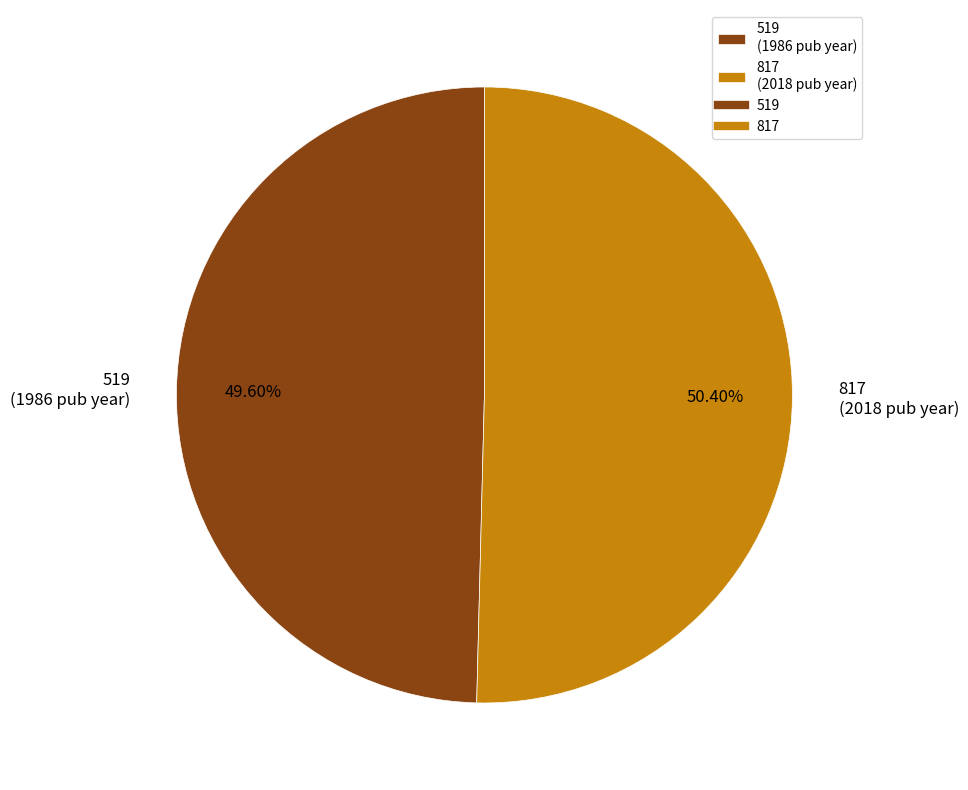

How many slices are in this pie chart?

2